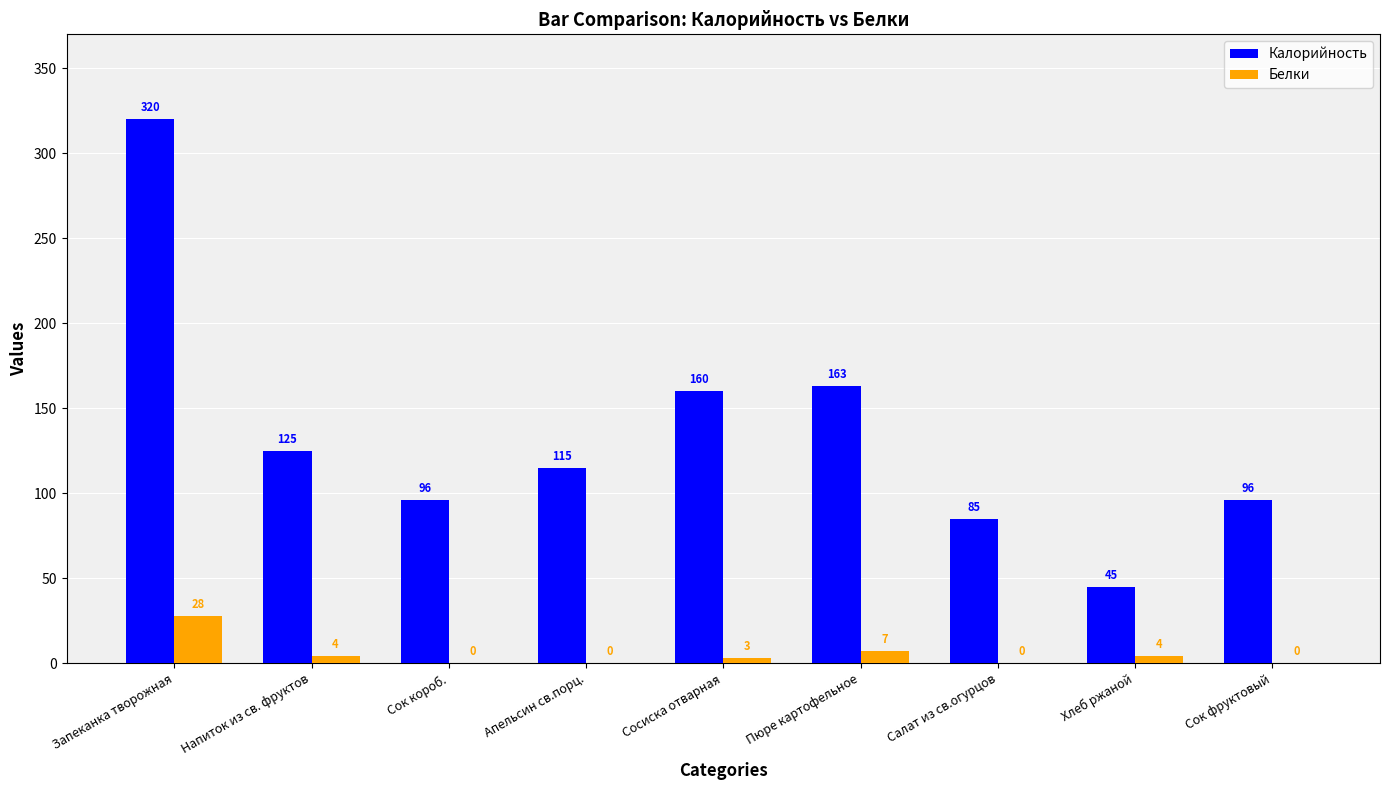

Read the Белки value at Пюре картофельное, to the nearest 5.

5